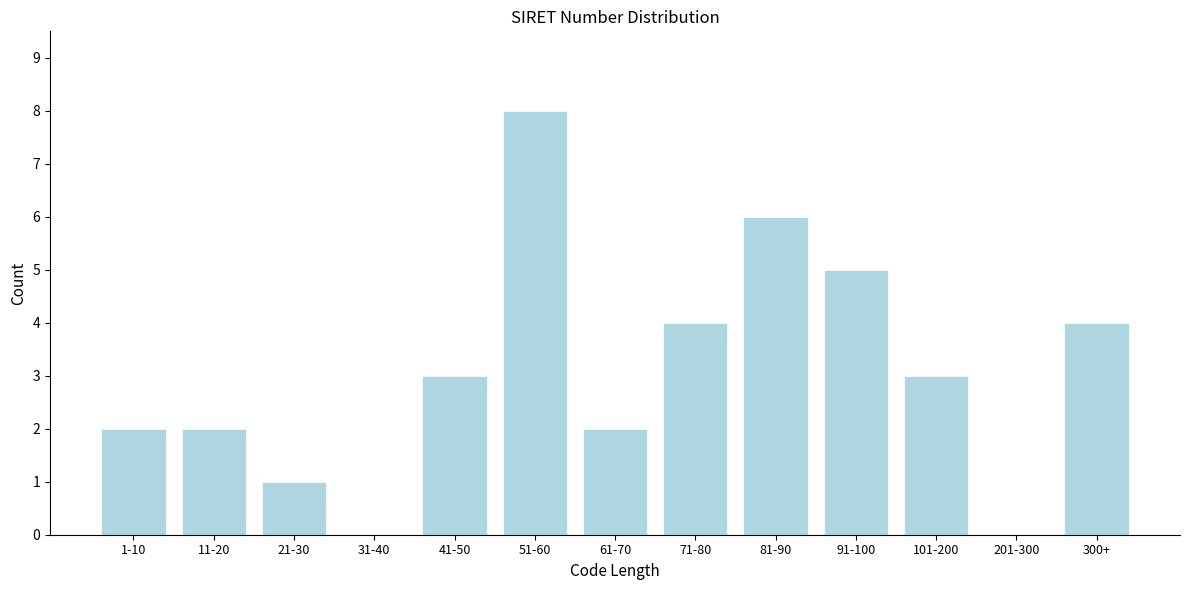

Reading left to right, list all the values displayed in this chart.

1-10=2	11-20=2	21-30=1	31-40=0	41-50=3	51-60=8	61-70=2	71-80=4	81-90=6	91-100=5	101-200=3	201-300=0	300+=4